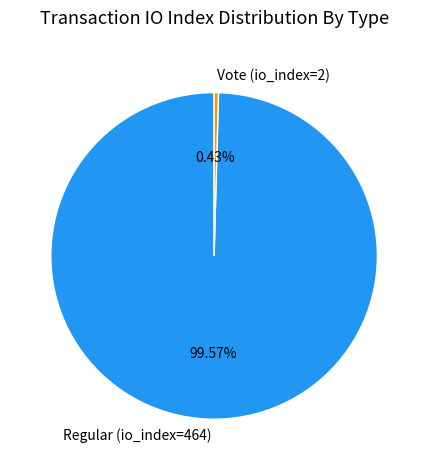

What is the smallest slice in the pie chart?

Vote (io_index=2)